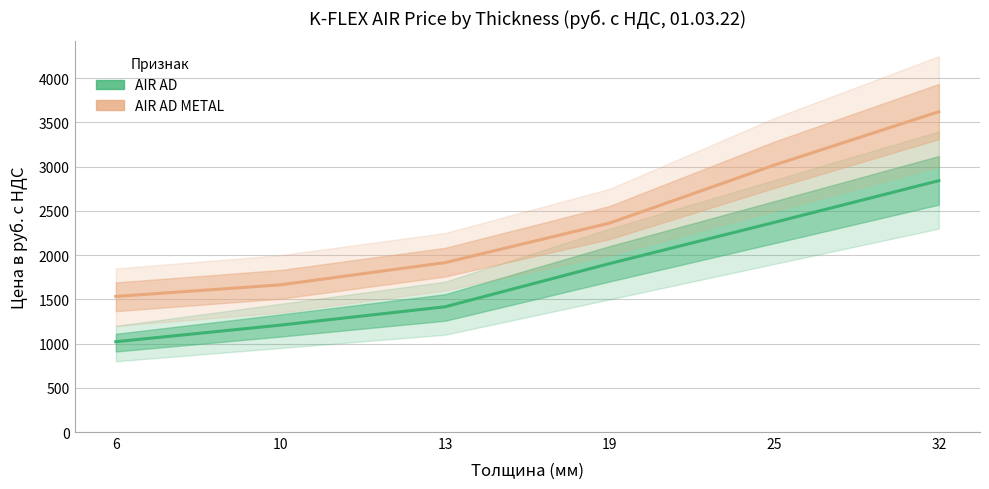

True or false: AIR AD and AIR AD METAL cross at least once.

False